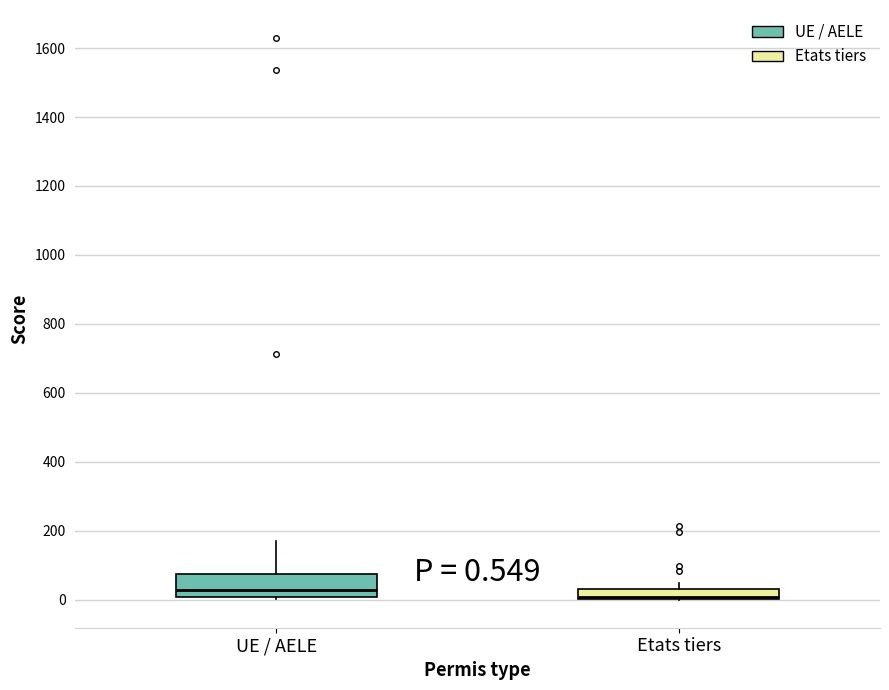

Which box is the tallest, from its lower edge to its upper edge?

UE / AELE